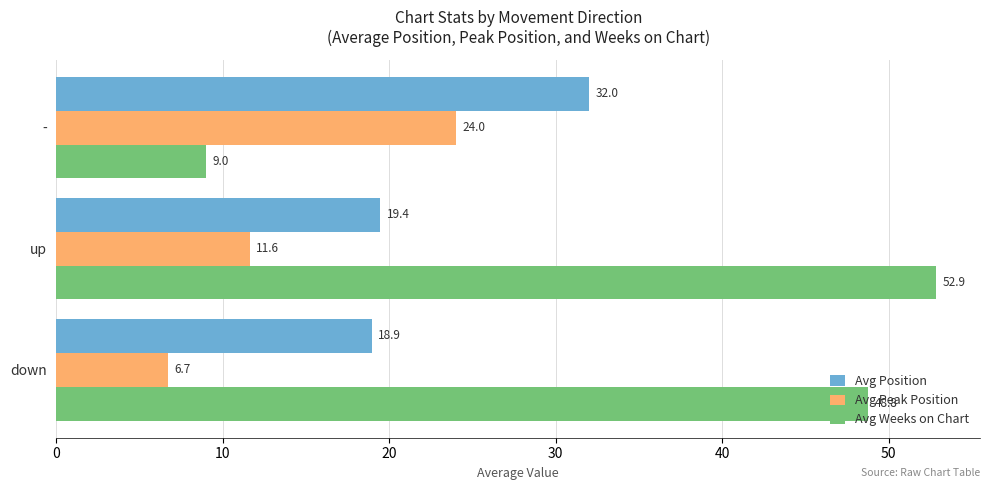

Which series changed the most between down and -?

Avg Weeks on Chart